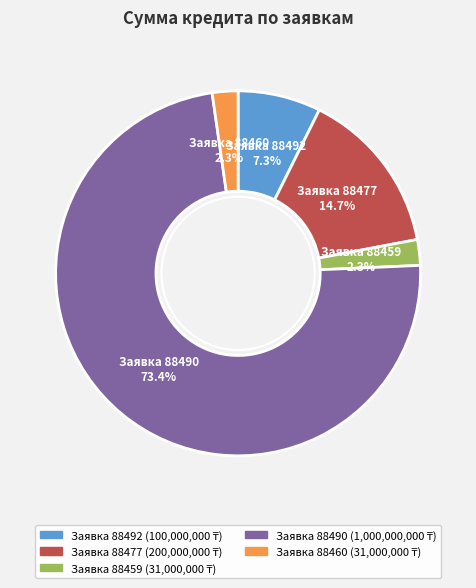

Does any single category account for the majority?

Yes